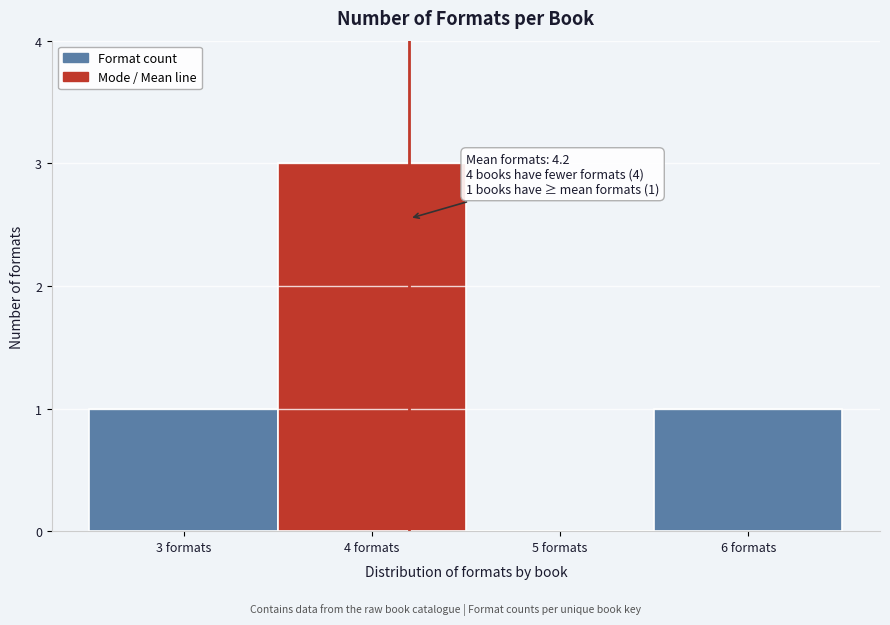

Which range on the x-axis has the tallest bar?

3.5 to 4.5